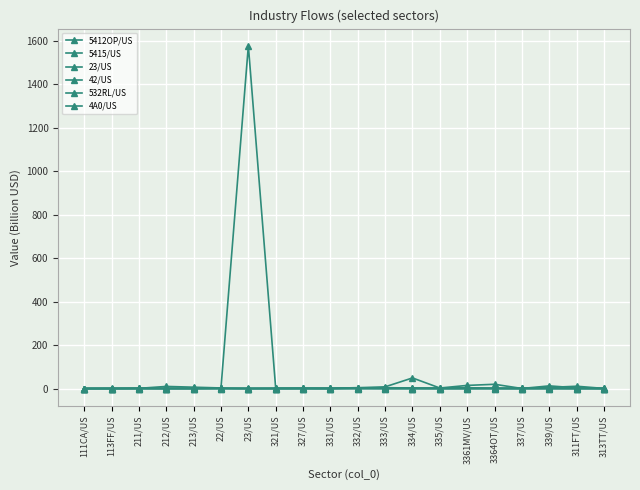

What is the difference between the highest and lowest values at 3364OT/US?

19.6